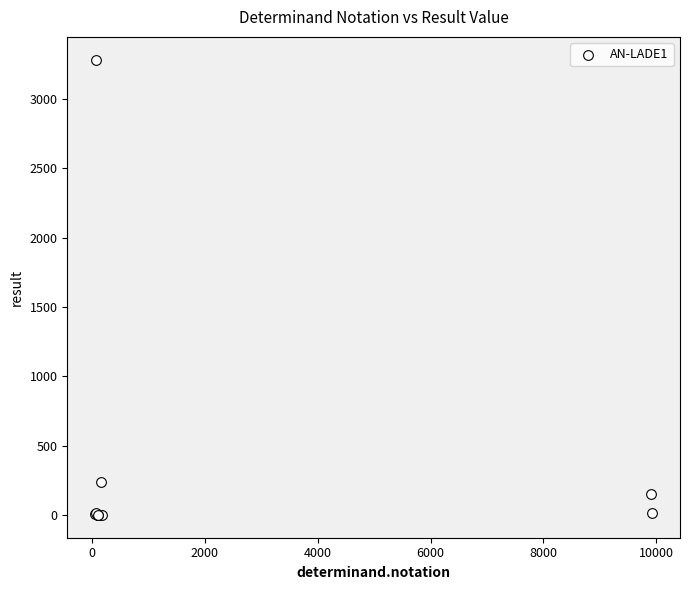

What Y value in the scatter plot is closest to 1642?

238.0